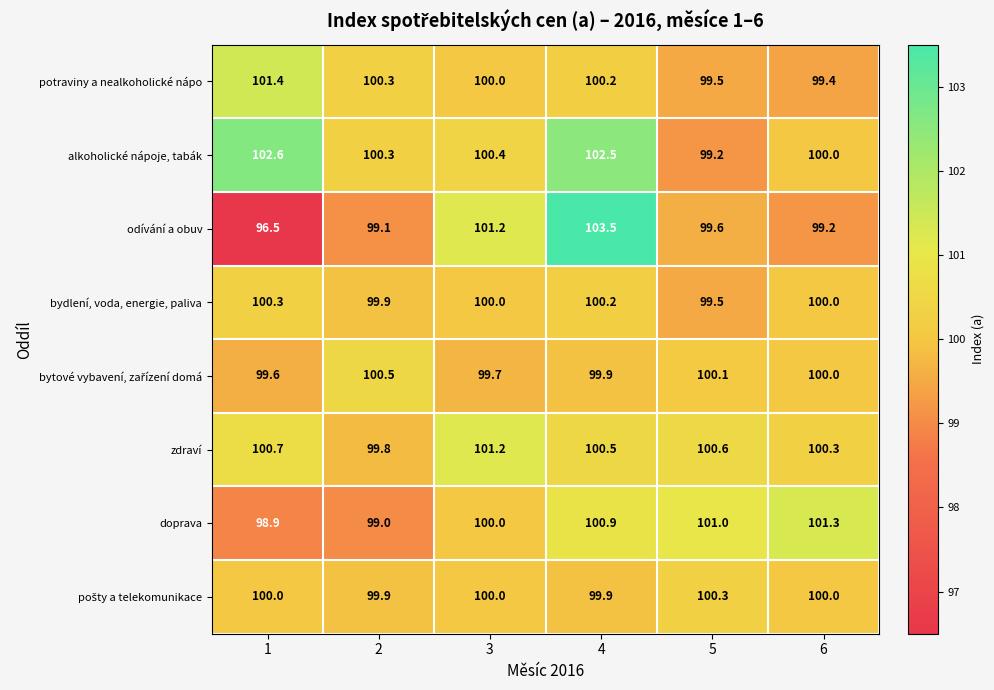

Which series has the largest total across all categories?

alkoholické nápoje, tabák